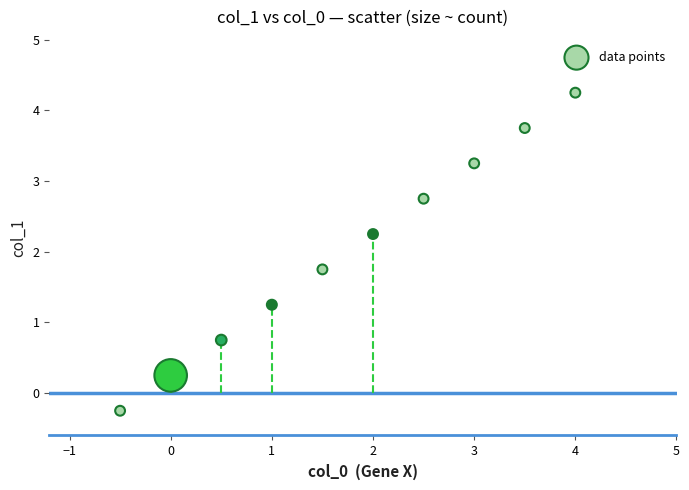

What is the average Y value?

2.0